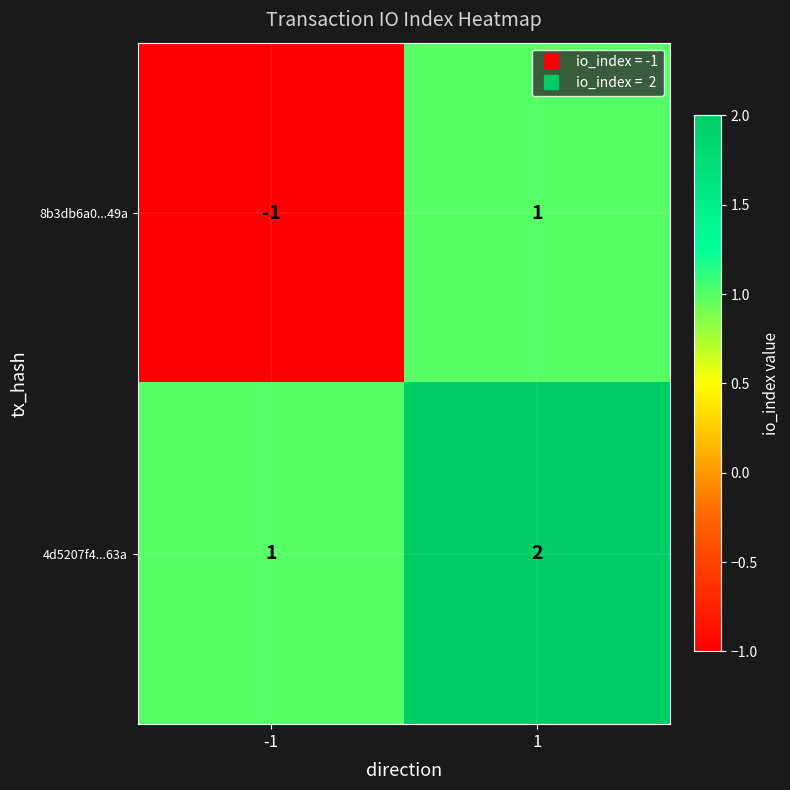

Which category has the highest value across all series?

1